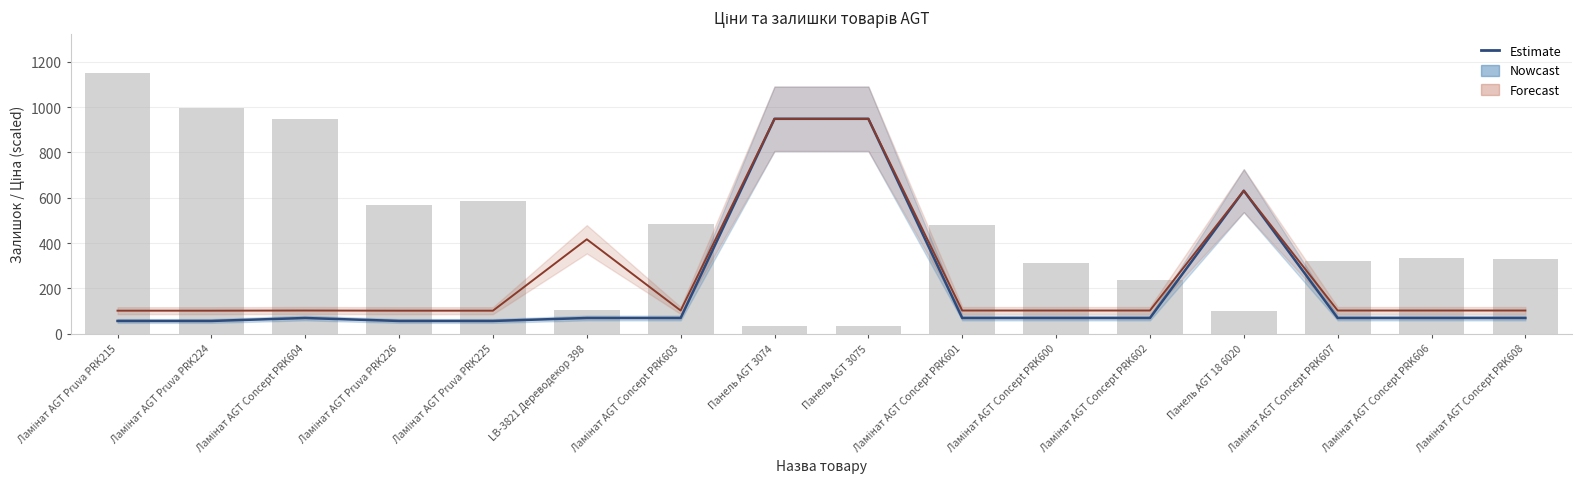

What is the ratio of the value at Ламінат AGT Concept PRK608 to the value at Панель AGT 18 6020?

0.1